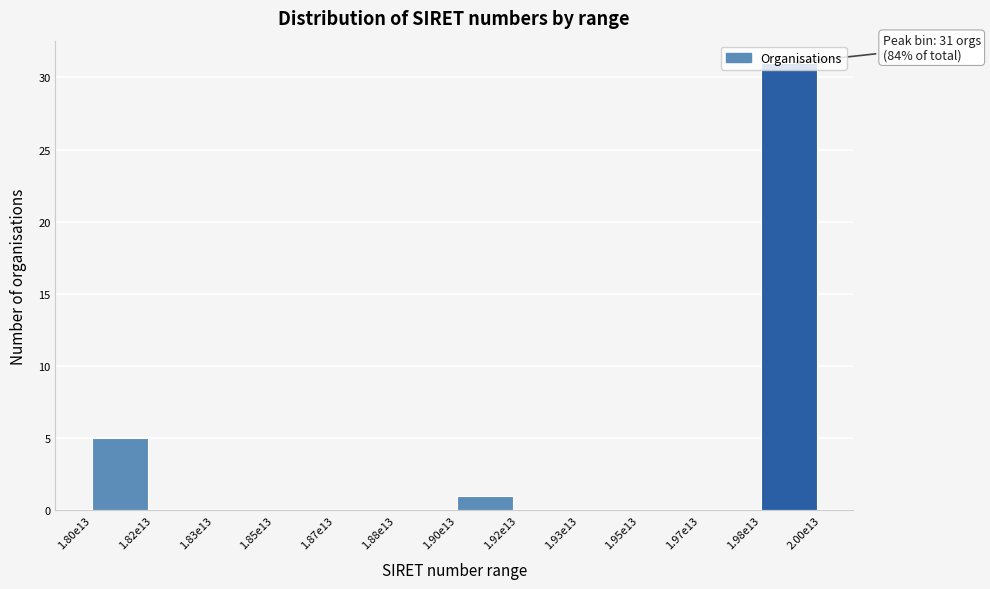

What is the approximate value at 1.80e13?

5